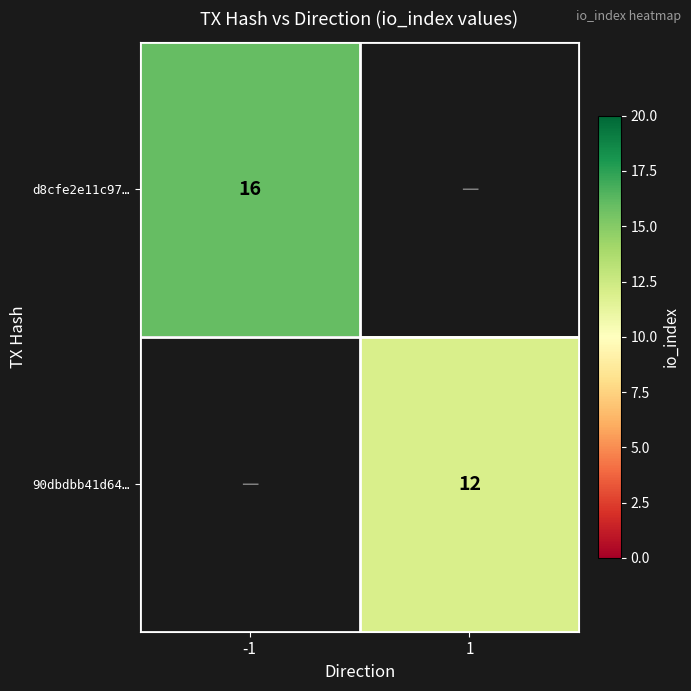

How many categories are shown in the chart?

2